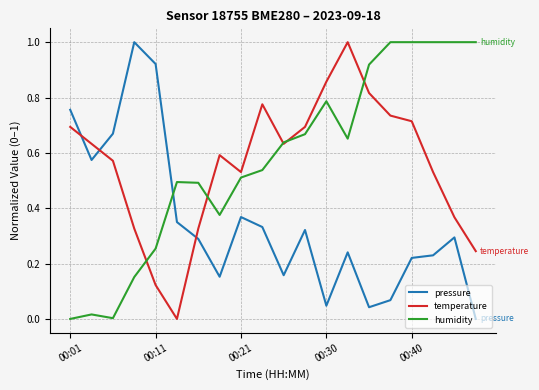

How many interior local valleys does the pressure series have?

5